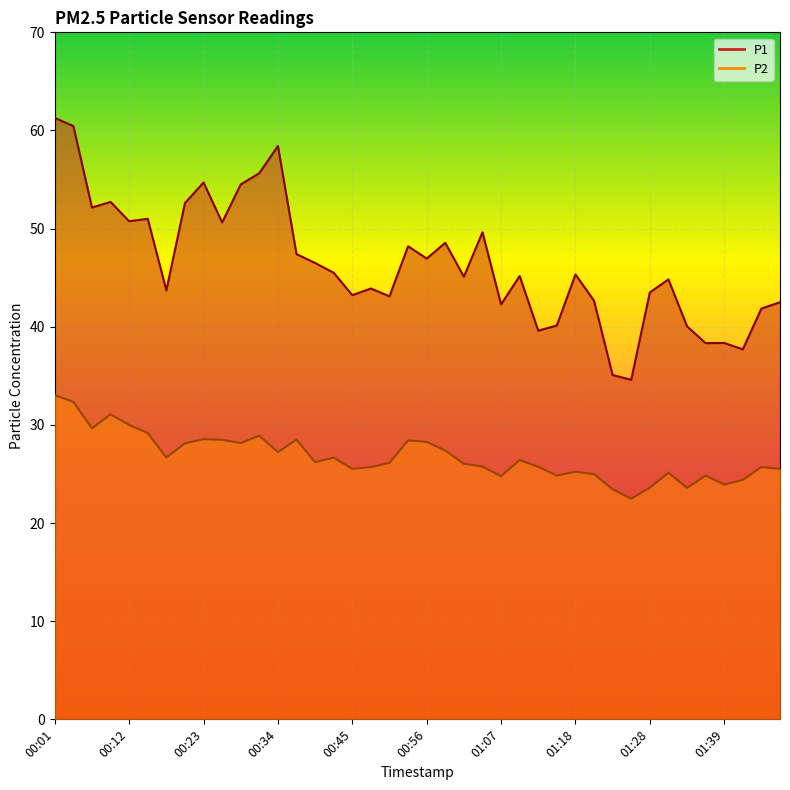

Which series has the widest spread of values?

P1